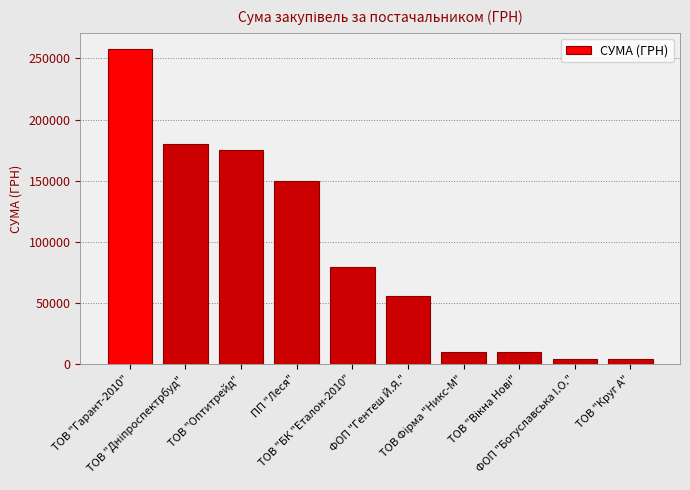

What is the difference between the maximum and second lowest values?

253577.4